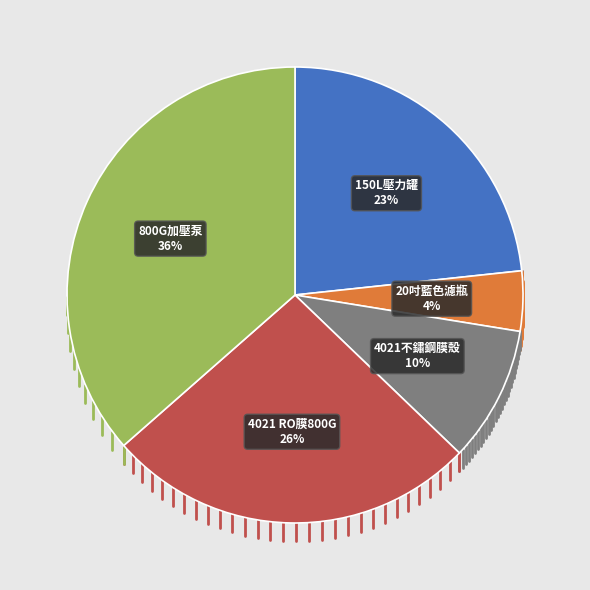

Is it true that 4021 RO膜800G is 40% of the pie?

False